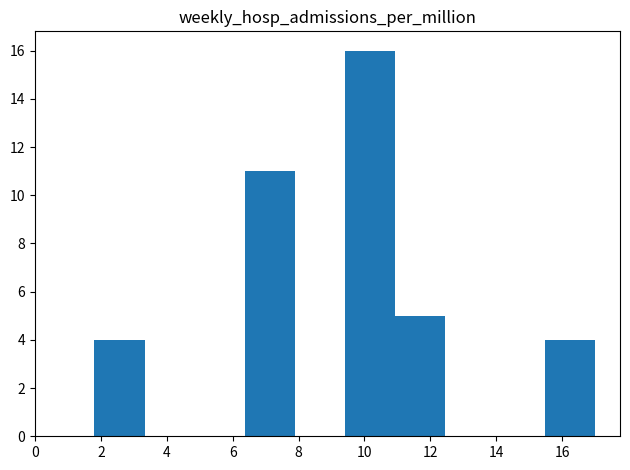

Reading left to right, transcribe this chart: for each bar, give the range it covers on the x-axis and its height. Neither the bar edges nor the heights are printed on the chart, so give them approximately, as read against the axes.

1.80 to 3.32: 4
3.32 to 4.84: 0
4.84 to 6.36: 0
6.36 to 7.88: 11
7.88 to 9.40: 0
9.40 to 10.92: 16
10.92 to 12.44: 5
12.44 to 13.96: 0
13.96 to 15.48: 0
15.48 to 17.00: 4